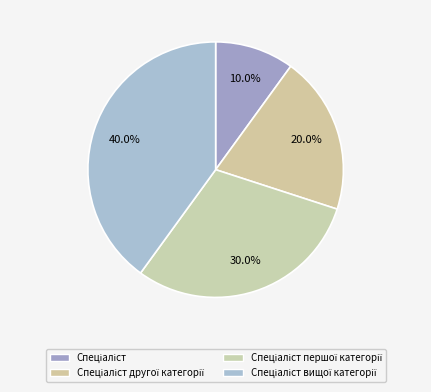

To the nearest percent, what percentage of the pie is Спеціаліст другої категорії?

20%